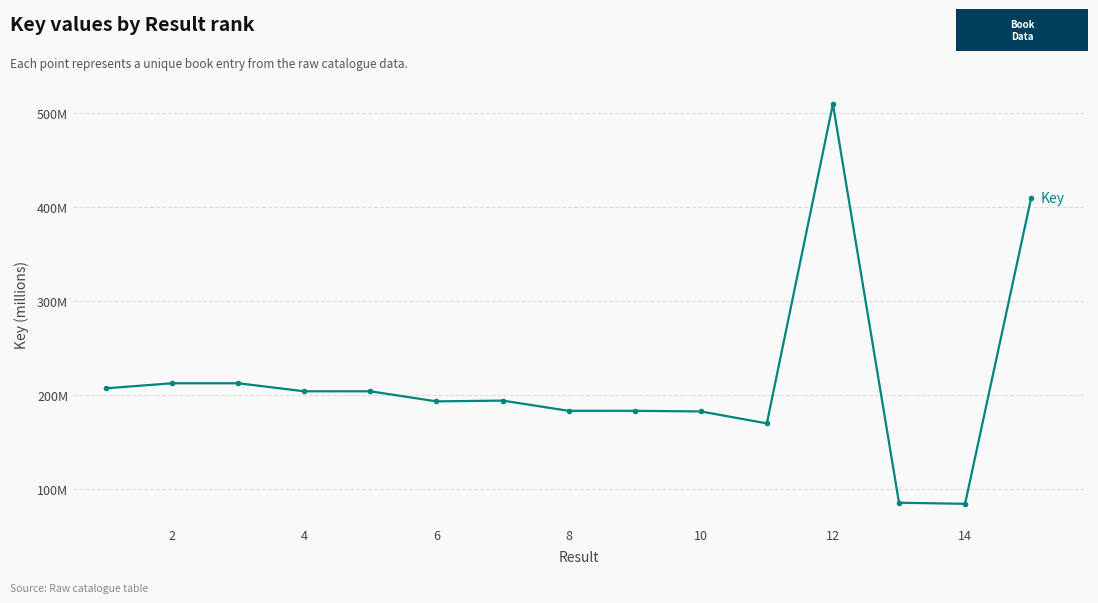

At which category does the data reach its first local peak?

2